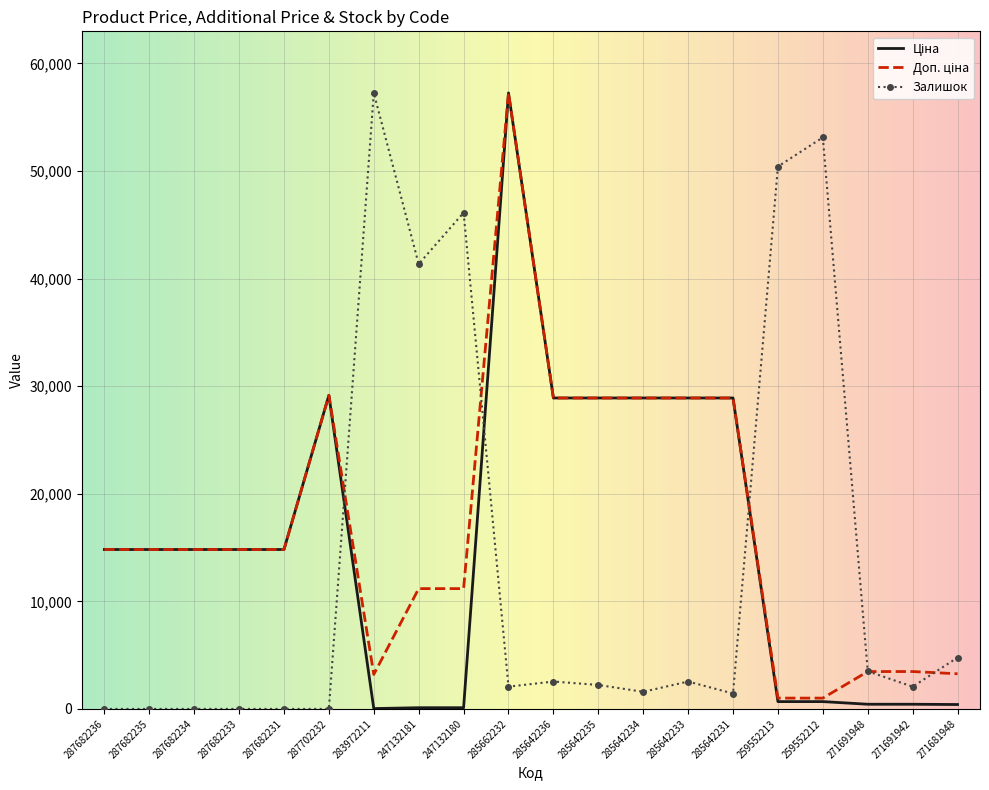

Is it true that Залишок equals -24937.1 at 287682234?

False